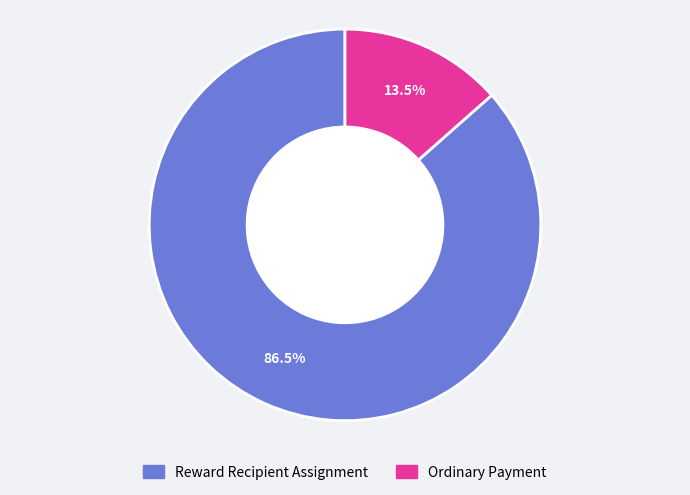

To the nearest percent, what is the difference between the Ordinary Payment and Reward Recipient Assignment slice percentages?

73%